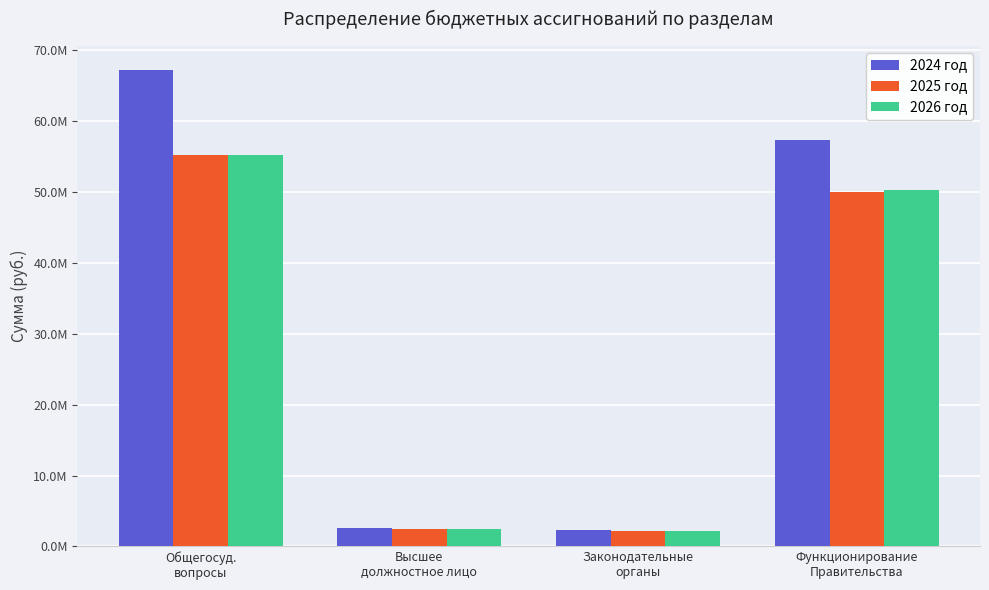

What are all the series names shown in the legend?

2024 год, 2025 год, 2026 год